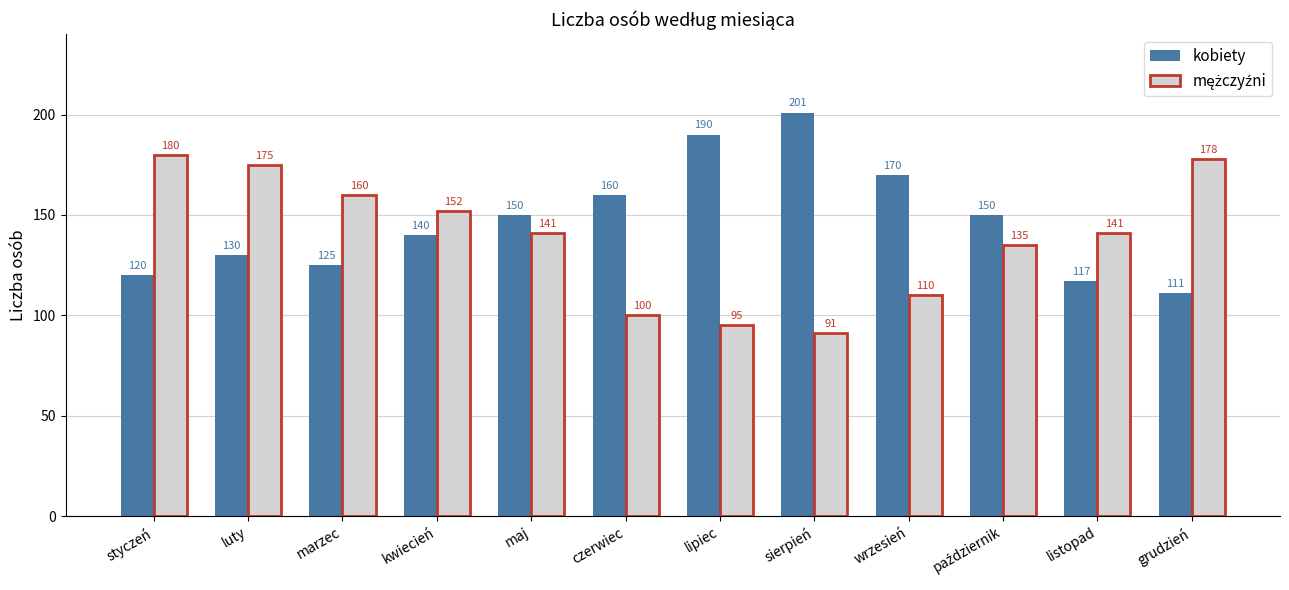

How many distinct data groups are displayed?

2